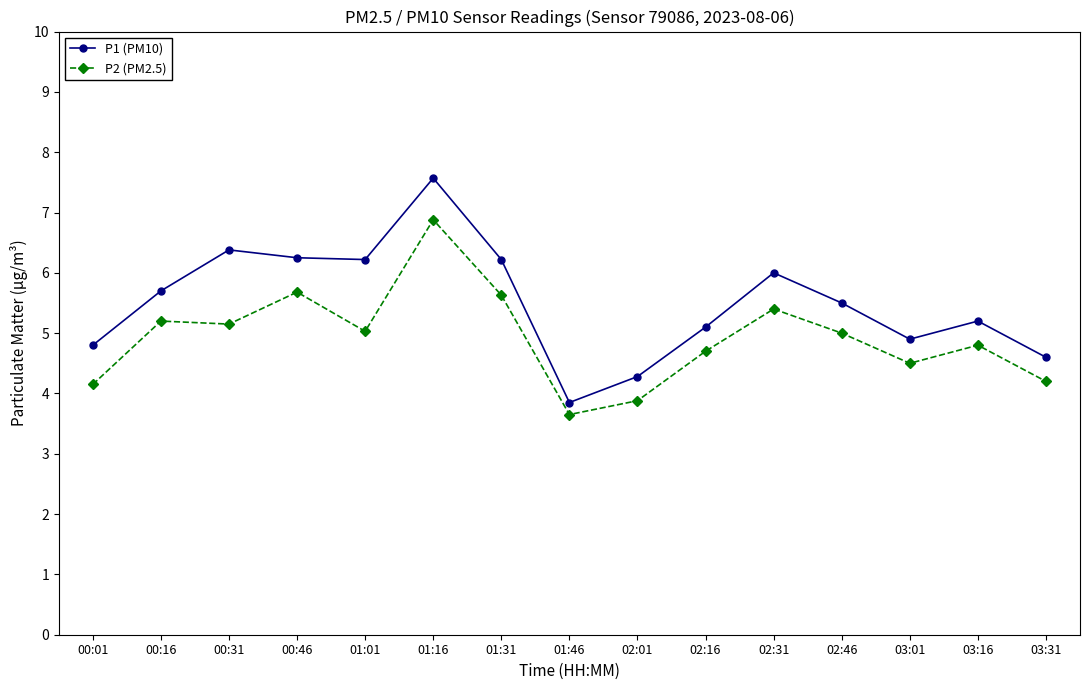

True or false: P2 (PM2.5) and P1 (PM10) intersect in this chart.

False